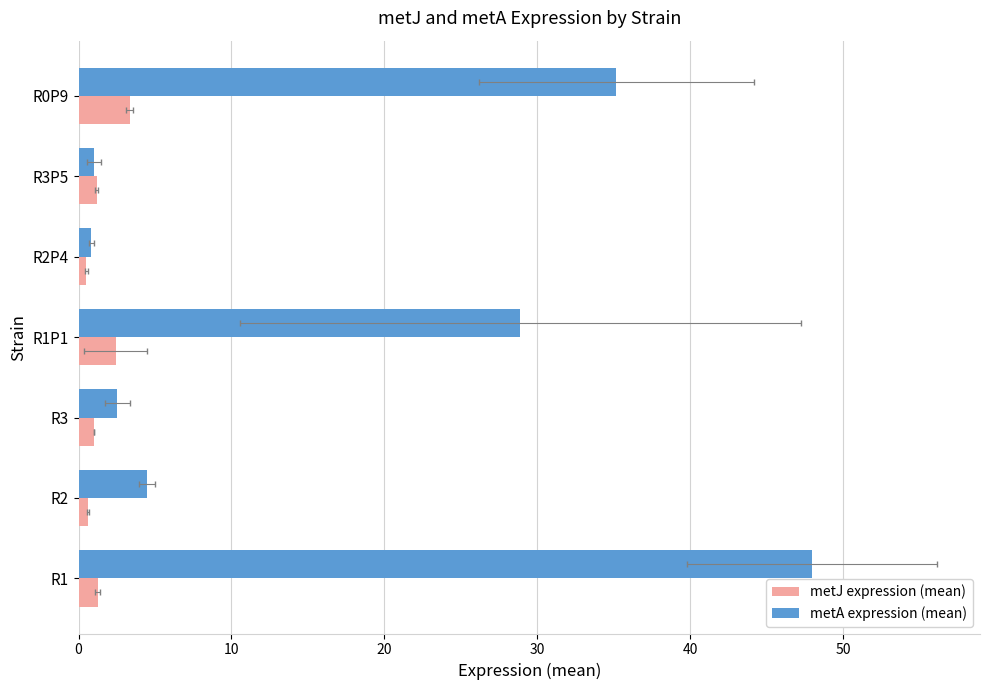

How many data points in metJ expression (mean) are less than 1?

2